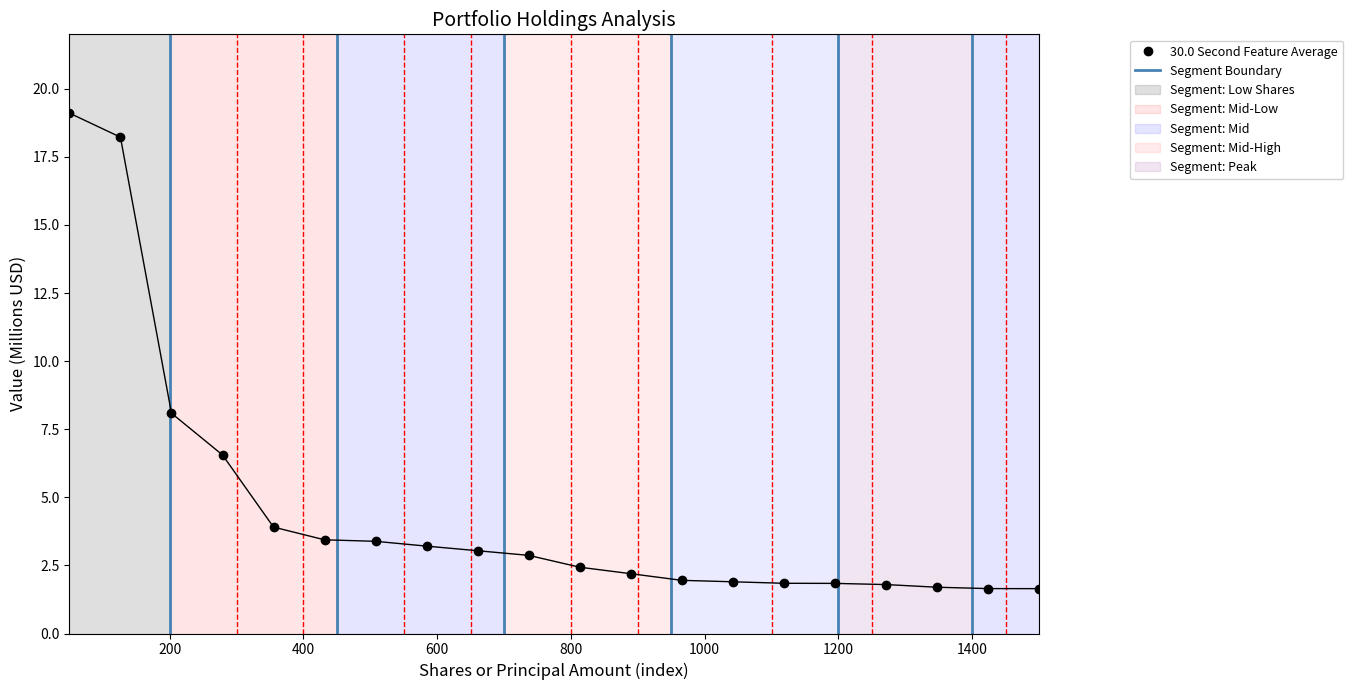

What is the value of the 5th point from the left?

3.9